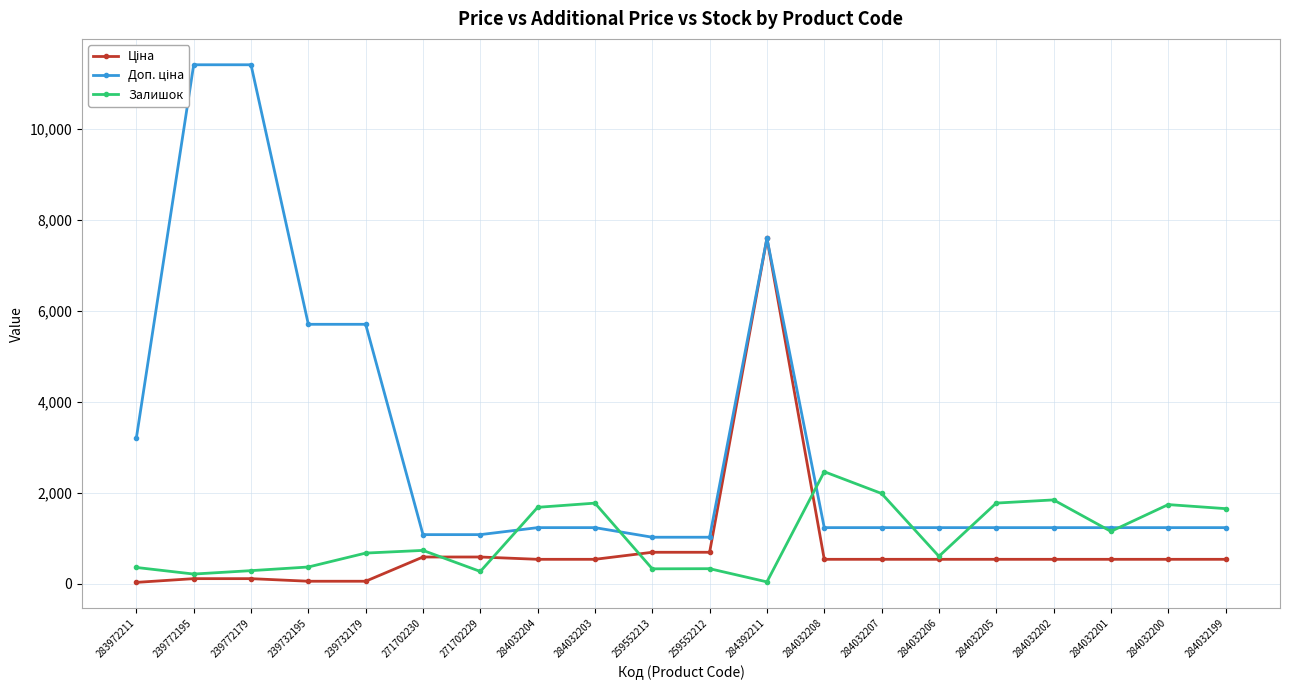

Reading left to right, transcribe all the data shown in this chart.

Ціна: 283972211=32.0	239772195=114.1	239772179=114.1	239732195=57.0	239732179=57.0	271702230=589.9	271702229=589.9	284032204=539.0	284032203=539.0	259552213=693.7	259552212=693.7	284392211=7596.5	284032208=539.0	284032207=539.0	284032206=539.0	284032205=539.0	284032202=539.0	284032201=539.0	284032200=539.0	284032199=539.0
Доп. ціна: 283972211=3205.0	239772195=11410.0	239772179=11410.0	239732195=5705.0	239732179=5705.0	271702230=1081.7	271702229=1081.7	284032204=1235.4	284032203=1235.4	259552213=1024.6	259552212=1024.6	284392211=7596.5	284032208=1235.4	284032207=1235.4	284032206=1235.4	284032205=1235.4	284032202=1235.4	284032201=1235.4	284032200=1235.4	284032199=1235.4
Залишок: 283972211=360.0	239772195=215.0	239772179=290.0	239732195=370.0	239732179=676.0	271702230=735.0	271702229=272.0	284032204=1682.0	284032203=1774.0	259552213=330.0	259552212=333.0	284392211=43.0	284032208=2465.0	284032207=1986.0	284032206=605.0	284032205=1775.0	284032202=1845.0	284032201=1153.0	284032200=1742.0	284032199=1653.0